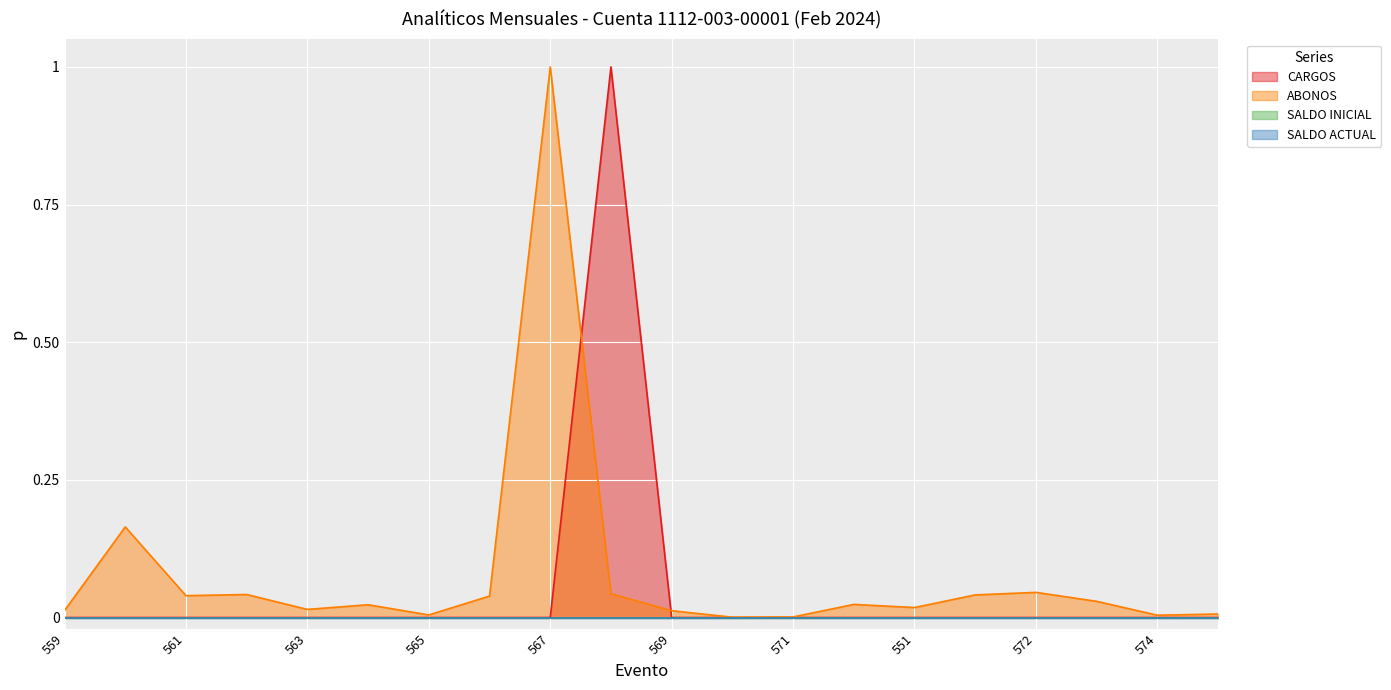

At which category does ABONOS reach its first local peak?

560